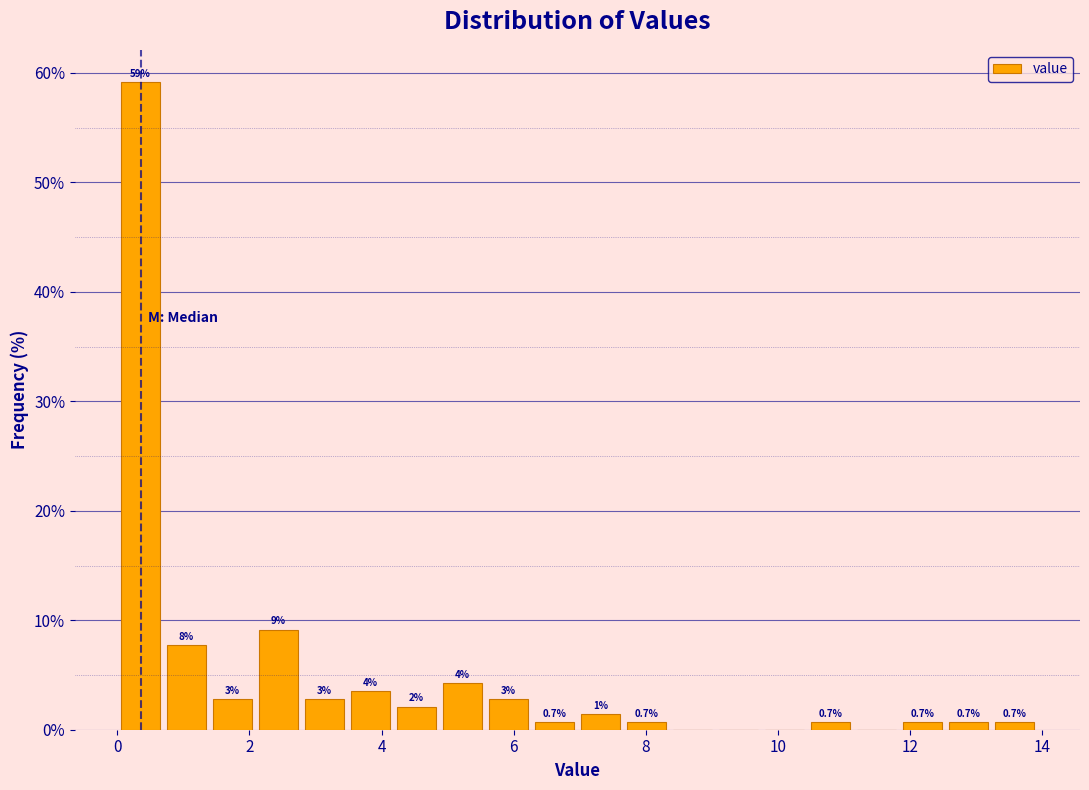

Around what value on the x-axis is the tallest bar? Give the approximate position of its centre, as read against the axis.

0.4